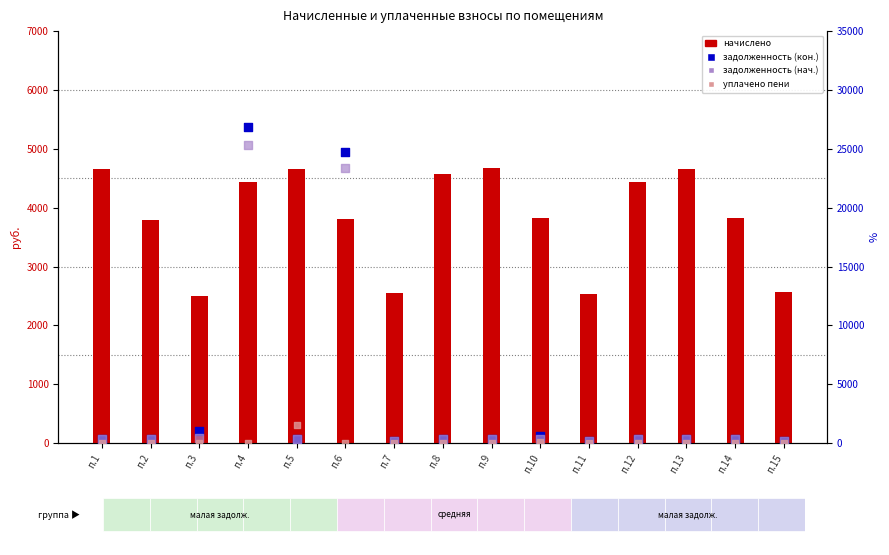

At how many categories does at least one series exceed 2075?

15